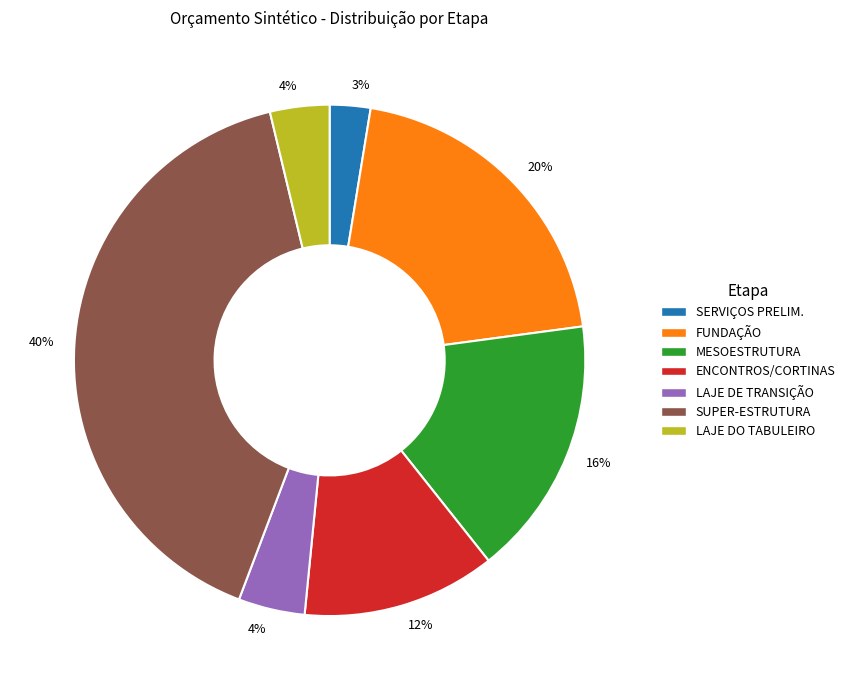

Does any single category account for the majority?

No